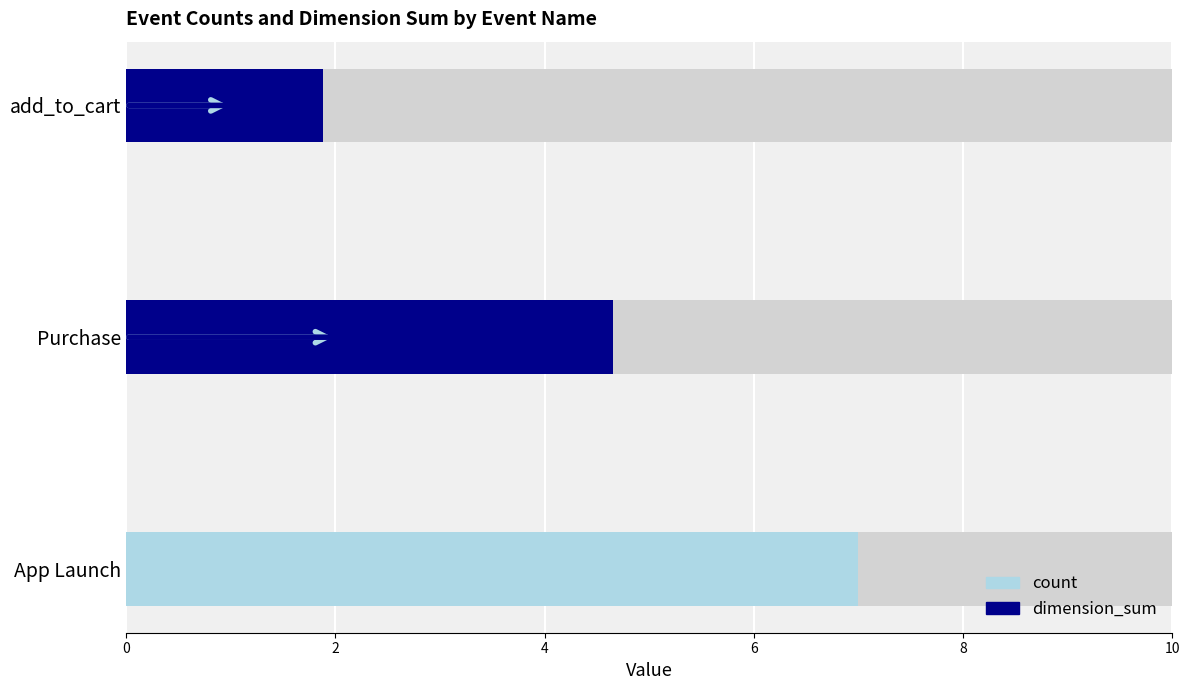

Between Purchase and add_to_cart, which series saw the biggest shift?

dimension_sum